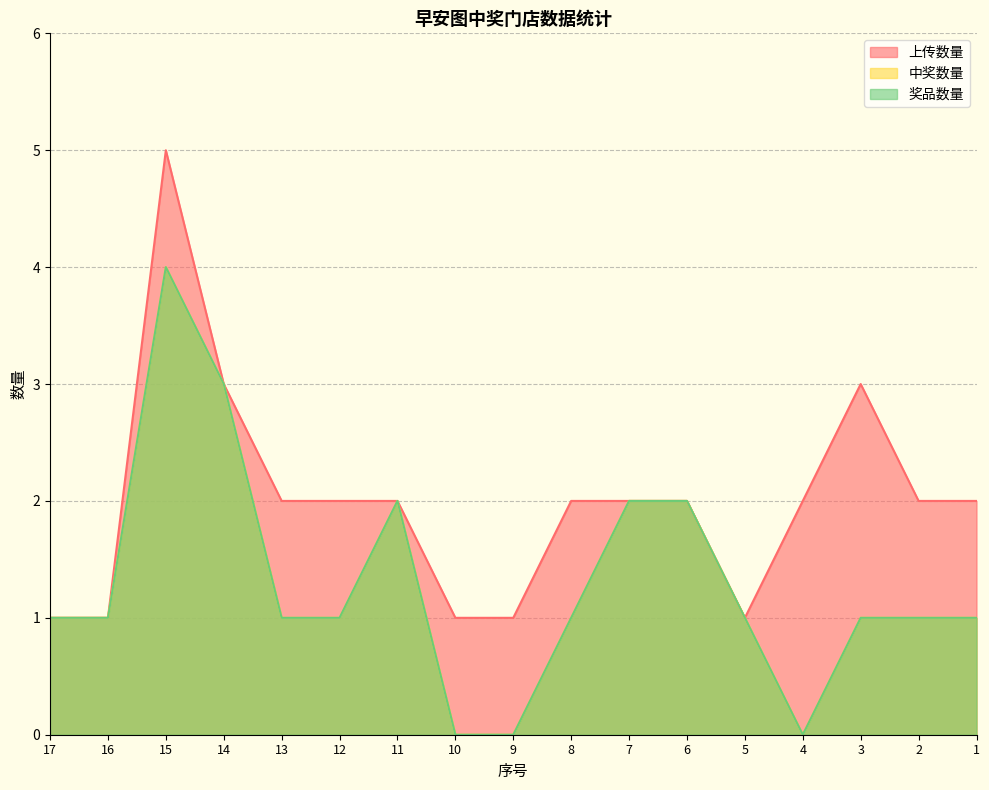

Where is 中奖数量 nearest to the value 2?

11